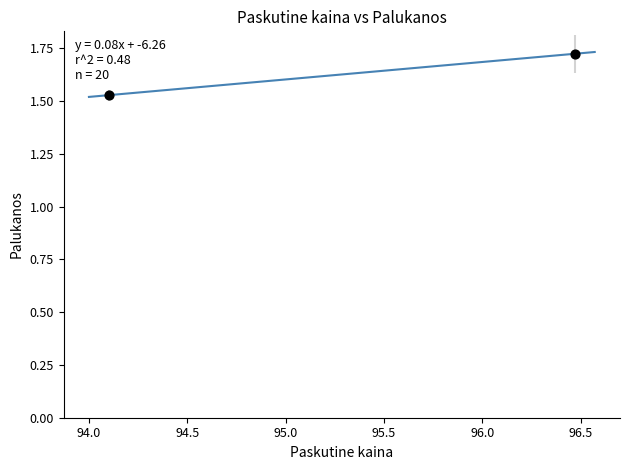

What is the range of X values (max minus min)?

2.4